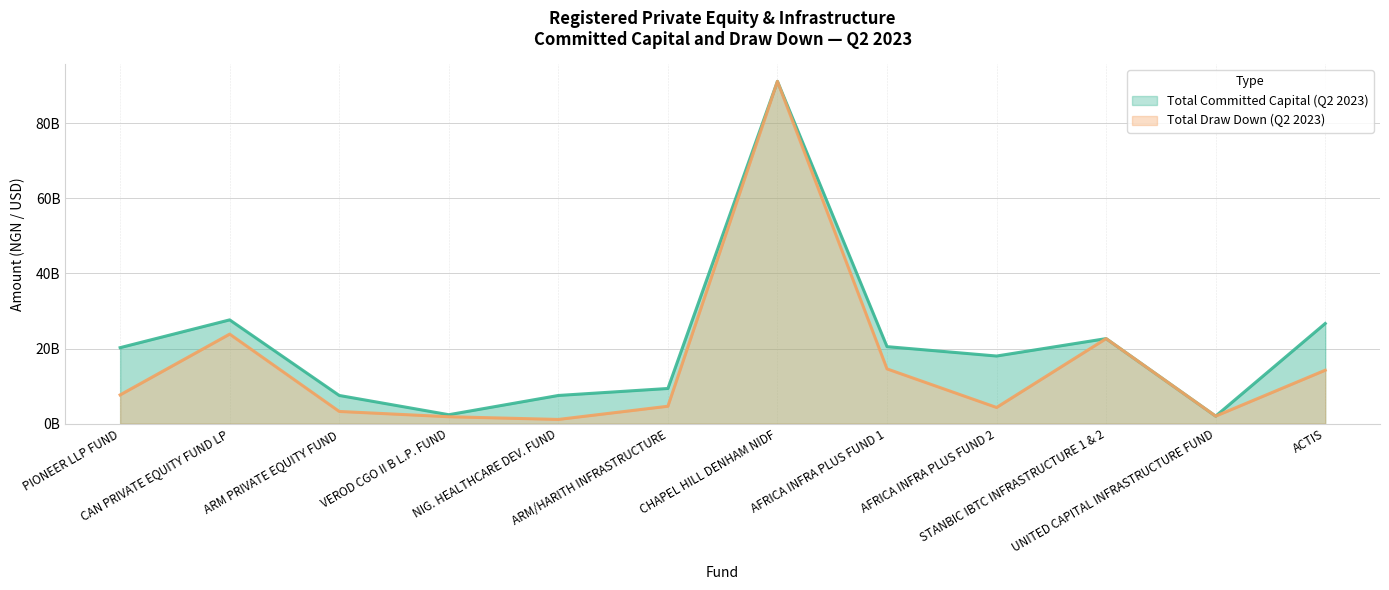

Which category has the lowest value in the Total Draw Down (Q2 2023) series?

NIG. HEALTHCARE DEV. FUND